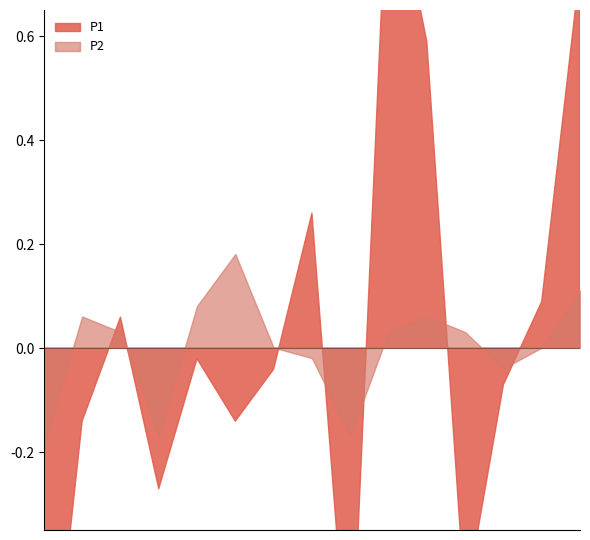

What is the highest value of the P1 series?

3.5